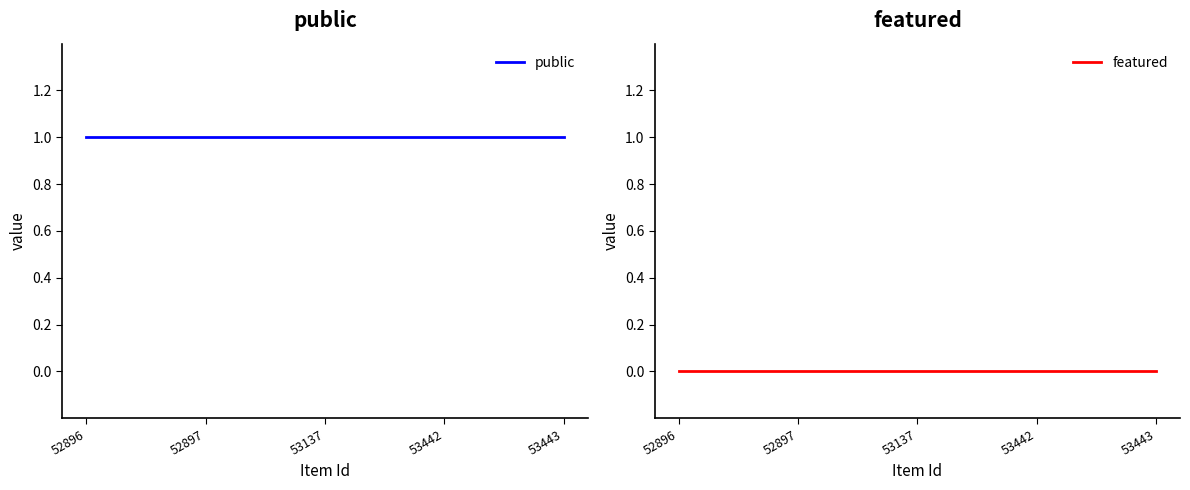

Reading left to right, what are all the values shown in this chart?

public: 1	1	1	1	1
featured: 0	0	0	0	0